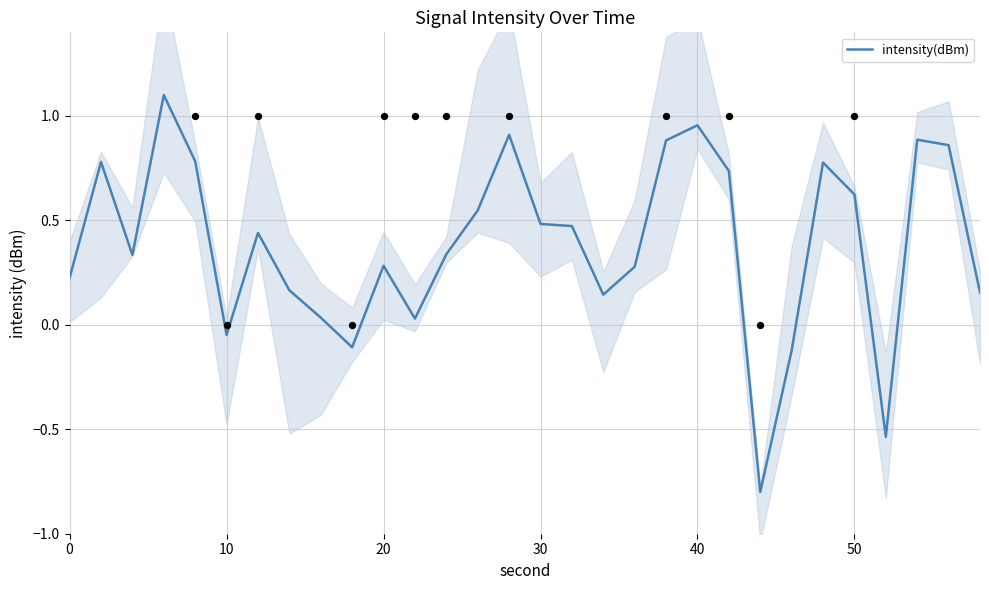

What is the minimum value for intensity(dBm)?

-0.8